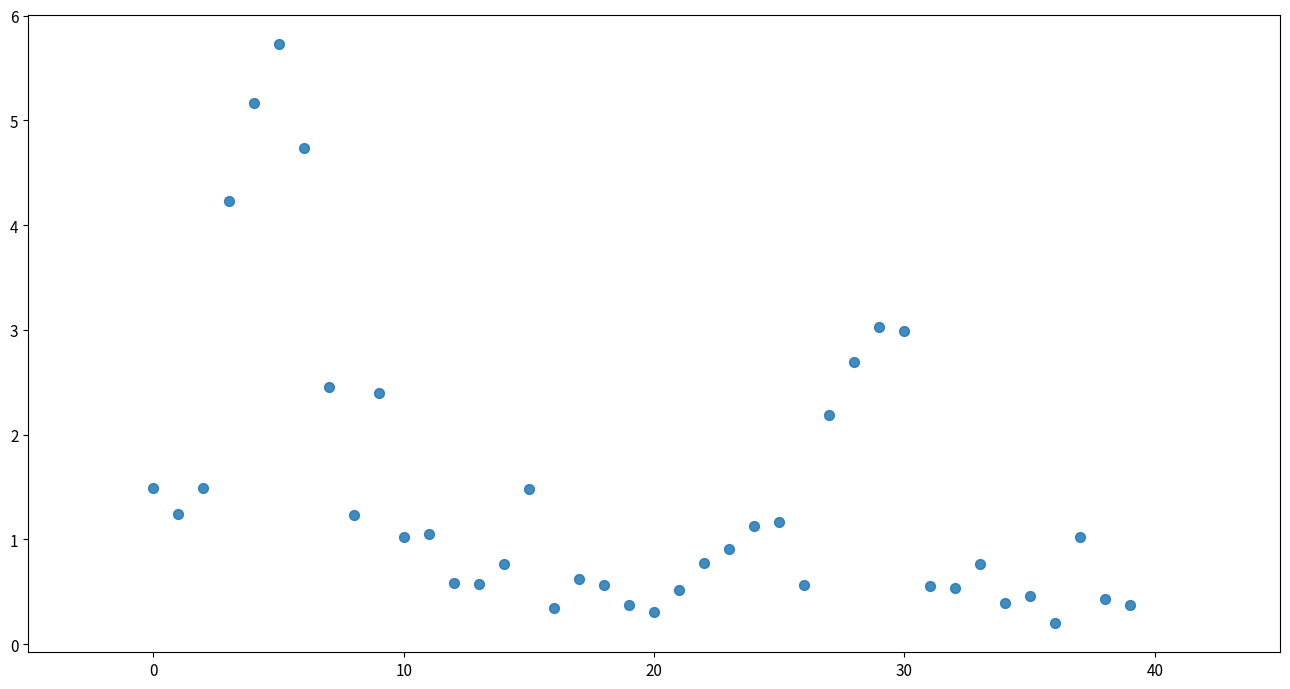

What is the range of Y values (max minus min)?

5.5